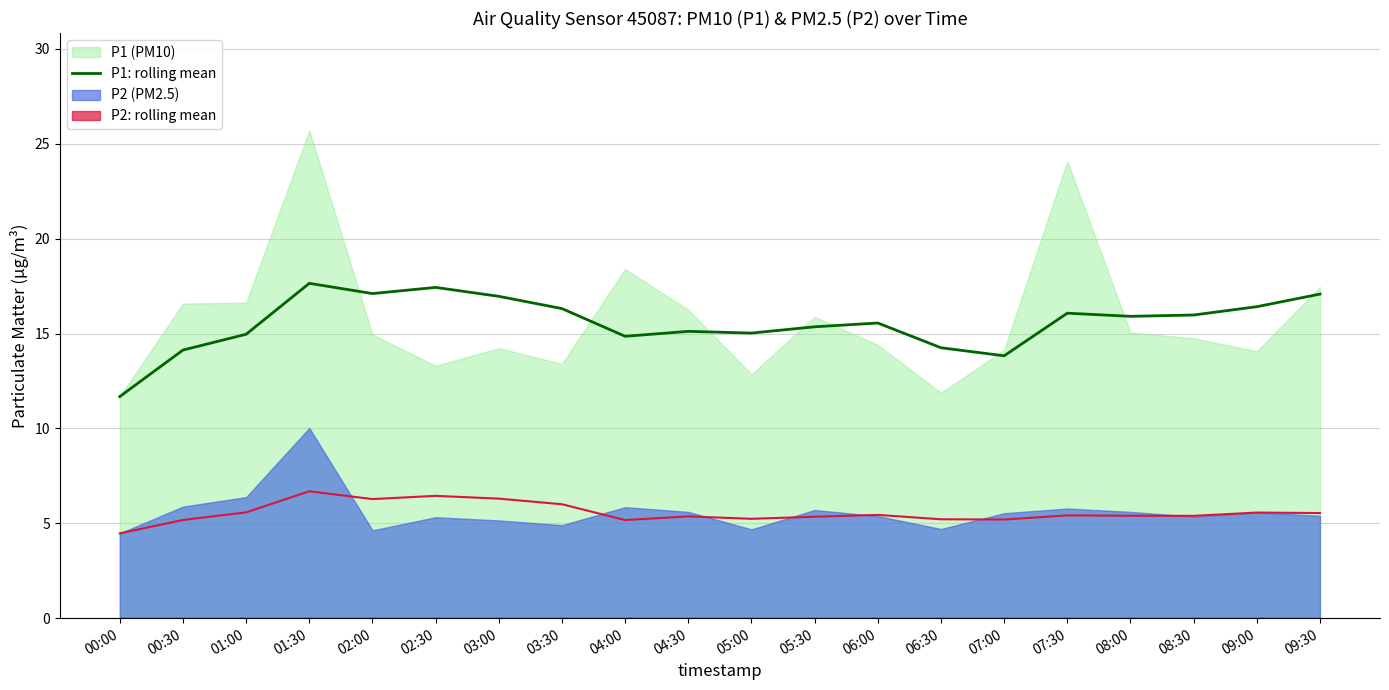

Rank the categories by value from lowest to highest.

00:00, 07:00, 00:30, 06:30, 04:00, 01:00, 05:00, 04:30, 05:30, 06:00, 08:00, 08:30, 07:30, 03:30, 09:00, 03:00, 09:30, 02:00, 02:30, 01:30